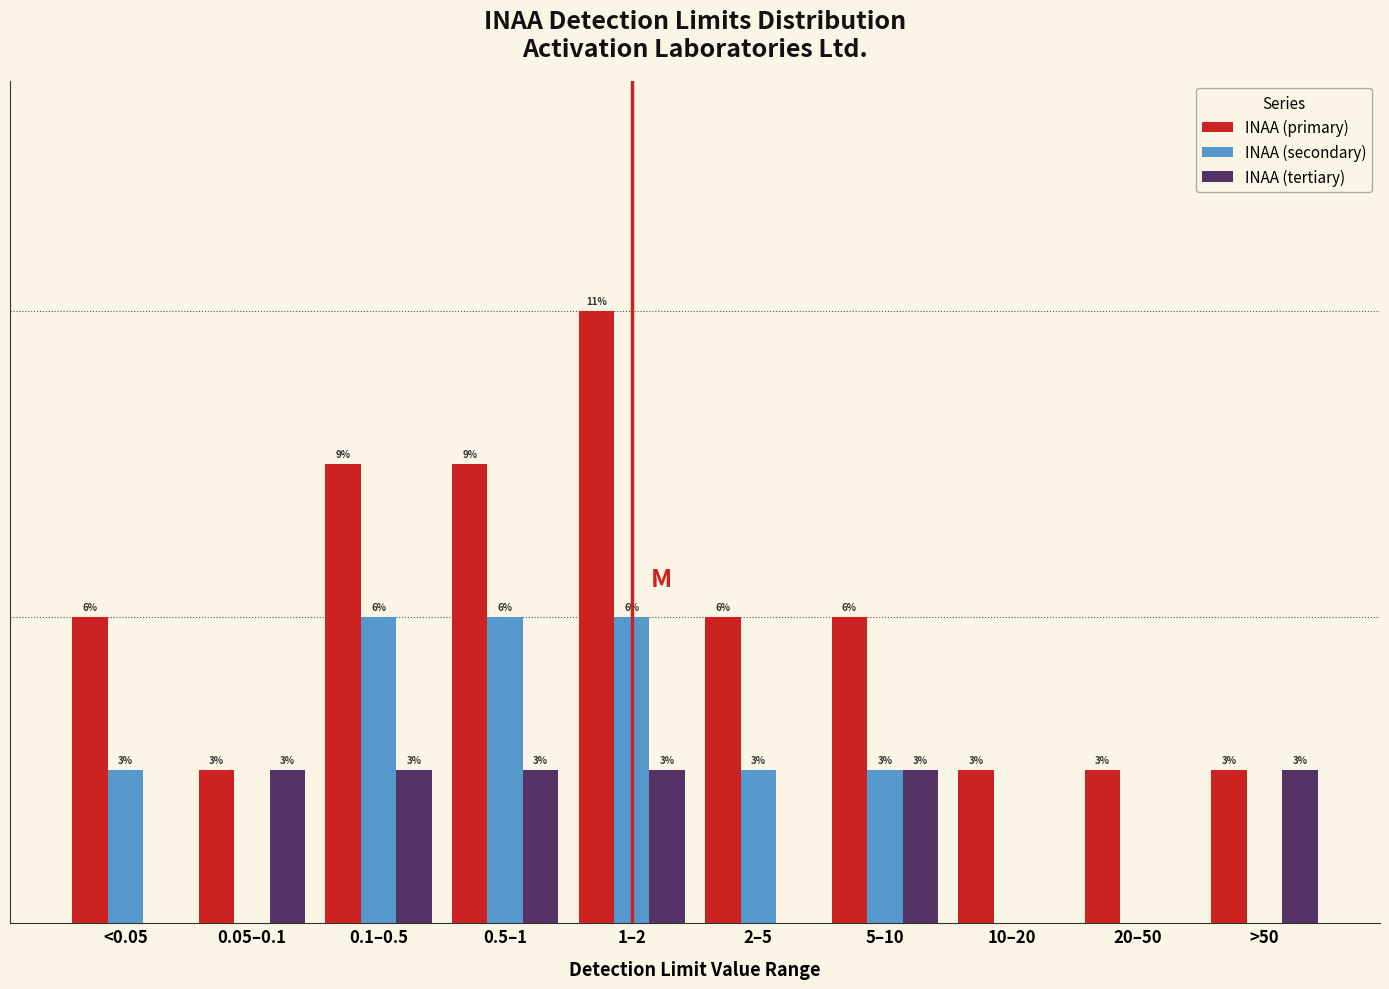

Between <0.05 and 1–2, which series saw the biggest shift?

INAA (primary)